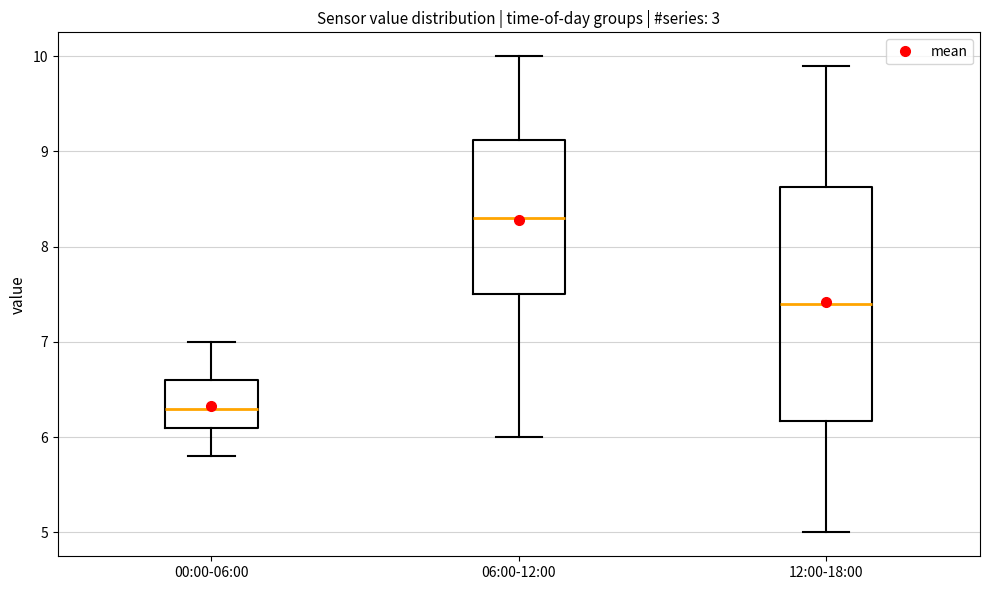

Comparing the boxes themselves (not the whiskers), which one is the tallest?

12:00-18:00